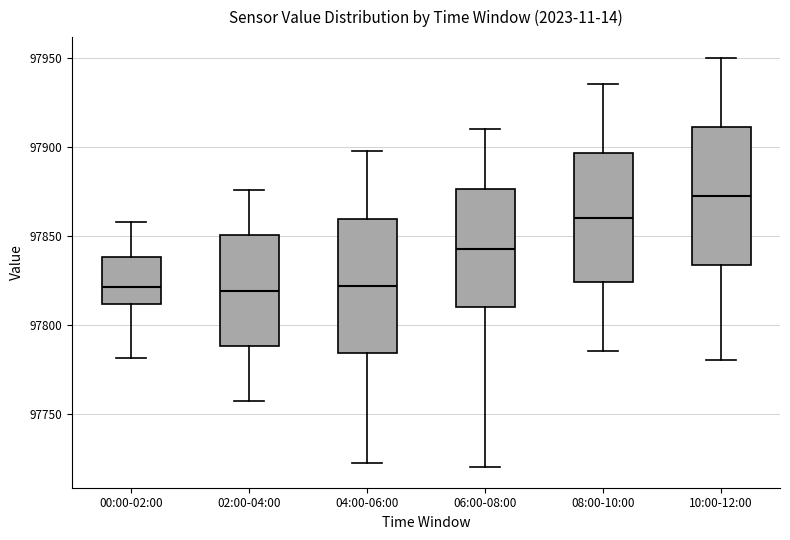

Where does the upper whisker of the box for 02:00-04:00 end on the y-axis? The values are not printed on the chart, so give them approximately, as read against the axis.

97875